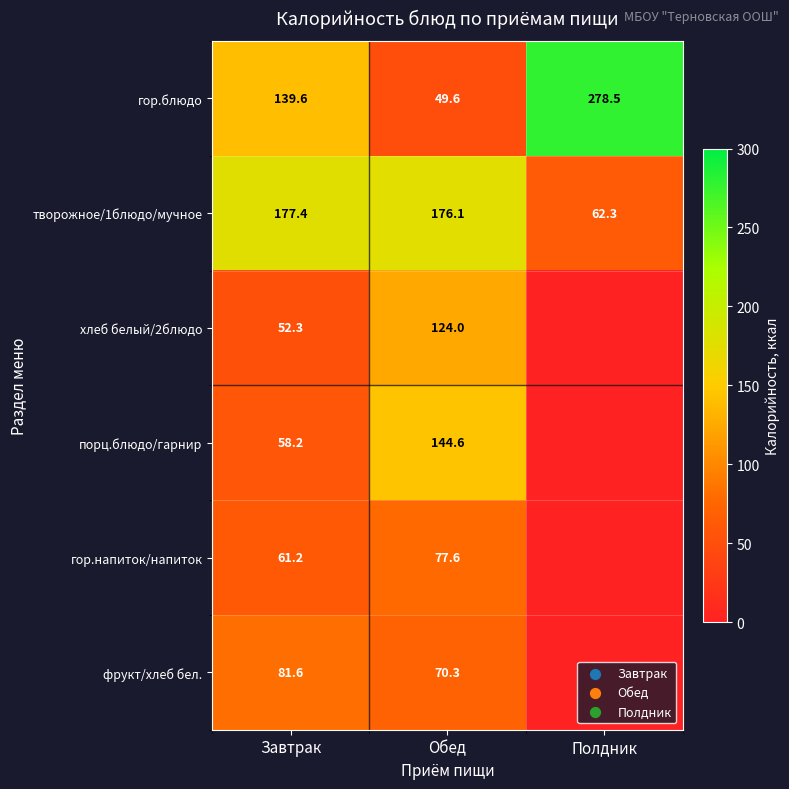

The value of порц.блюдо/гарнир at Обед is 252.4. True or false?

False